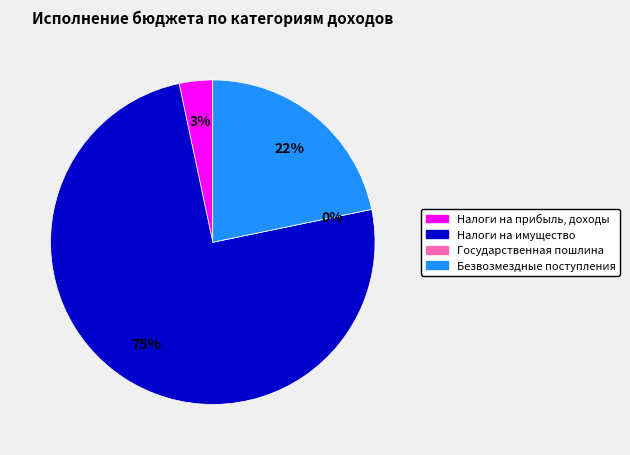

Which has a higher value, Государственная пошлина or Безвозмездные поступления?

Безвозмездные поступления